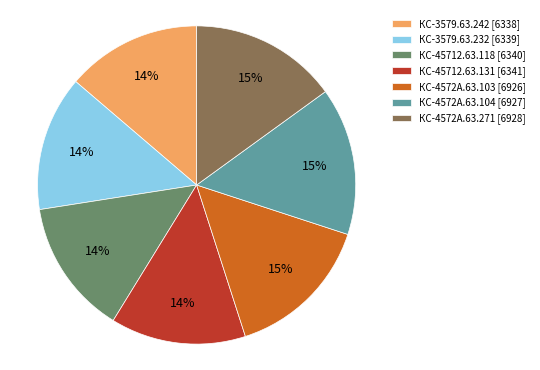

Do КС-45712.63.118 and КС-4572А.63.271 together represent more than half of the pie?

No